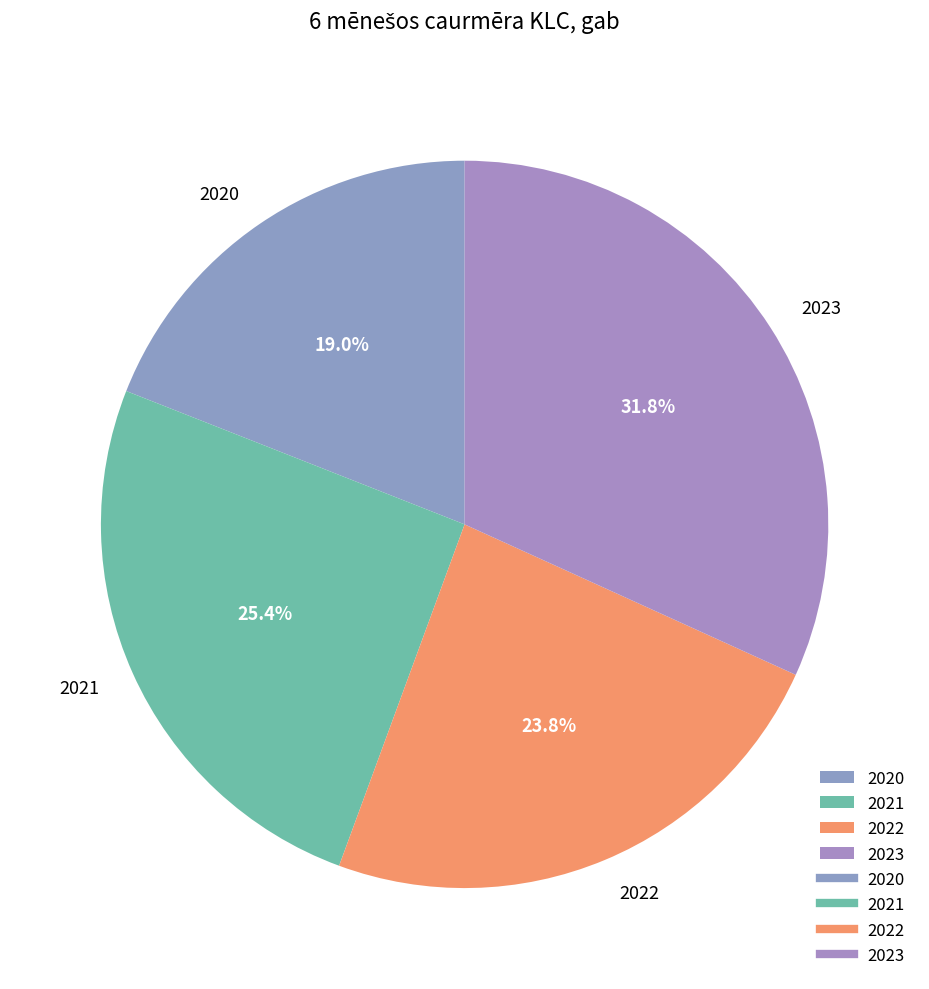

The 2021 slice represents 19% of the pie. True or false?

False